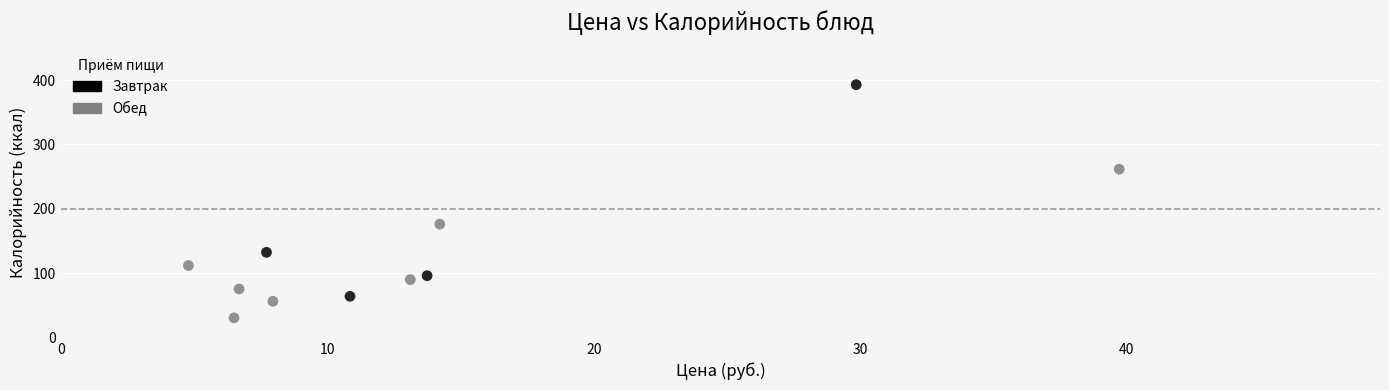

Which series contains the highest Y value?

Завтрак